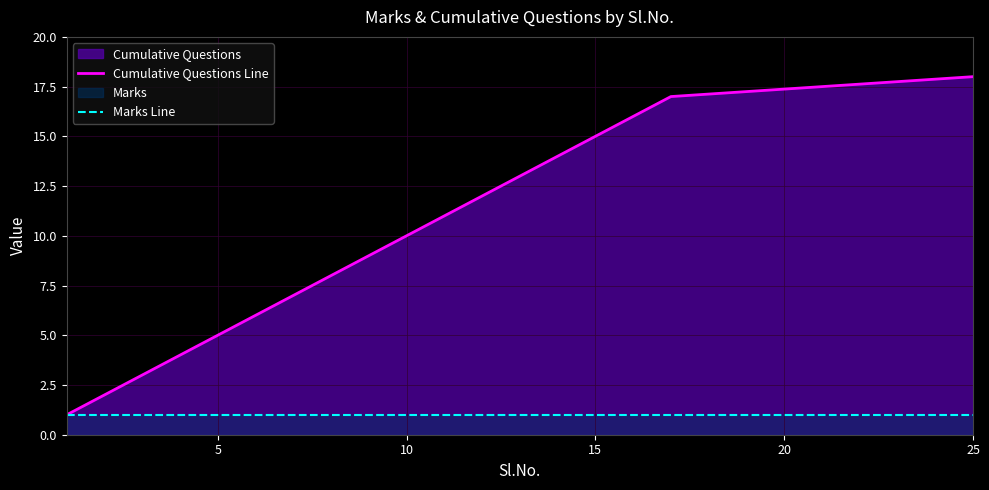

Which series has the largest total across all categories?

Cumulative Questions Line